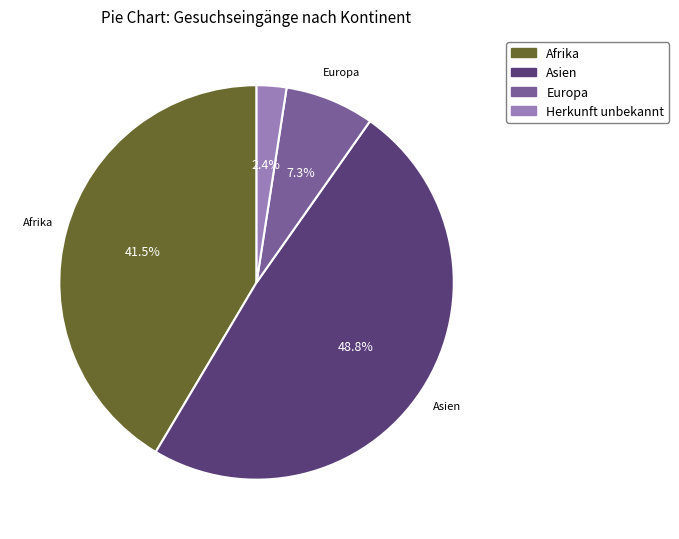

What portion of the pie excludes Herkunft unbekannt?

97.6%